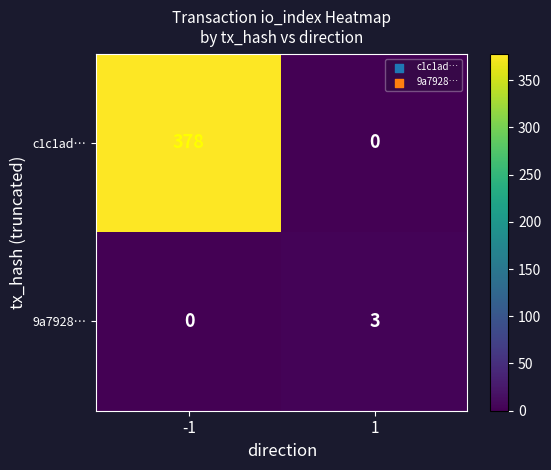

What is the average value of the c1c1ad… series?

189